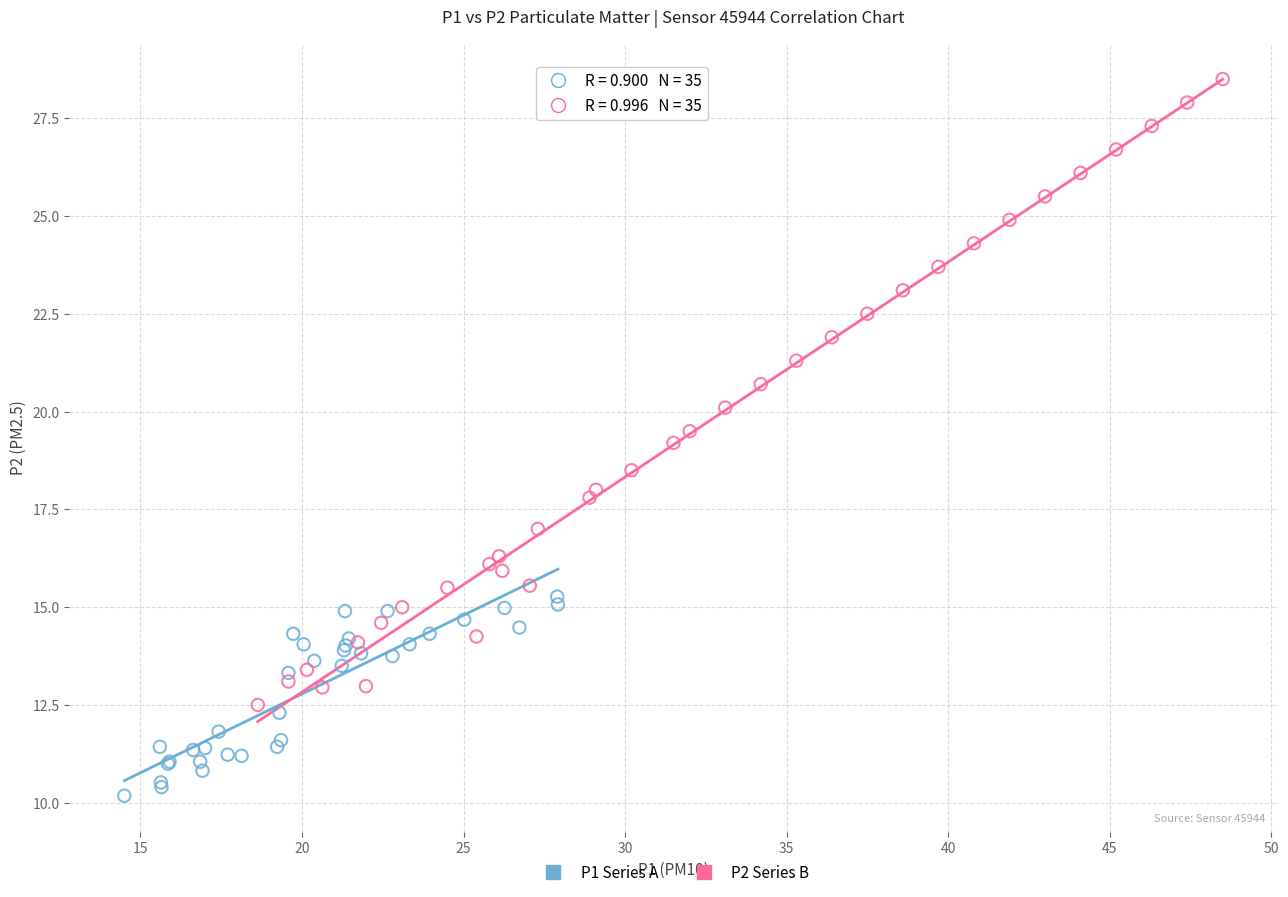

What are all the series names shown in the legend?

P1 Series A, P2 Series B